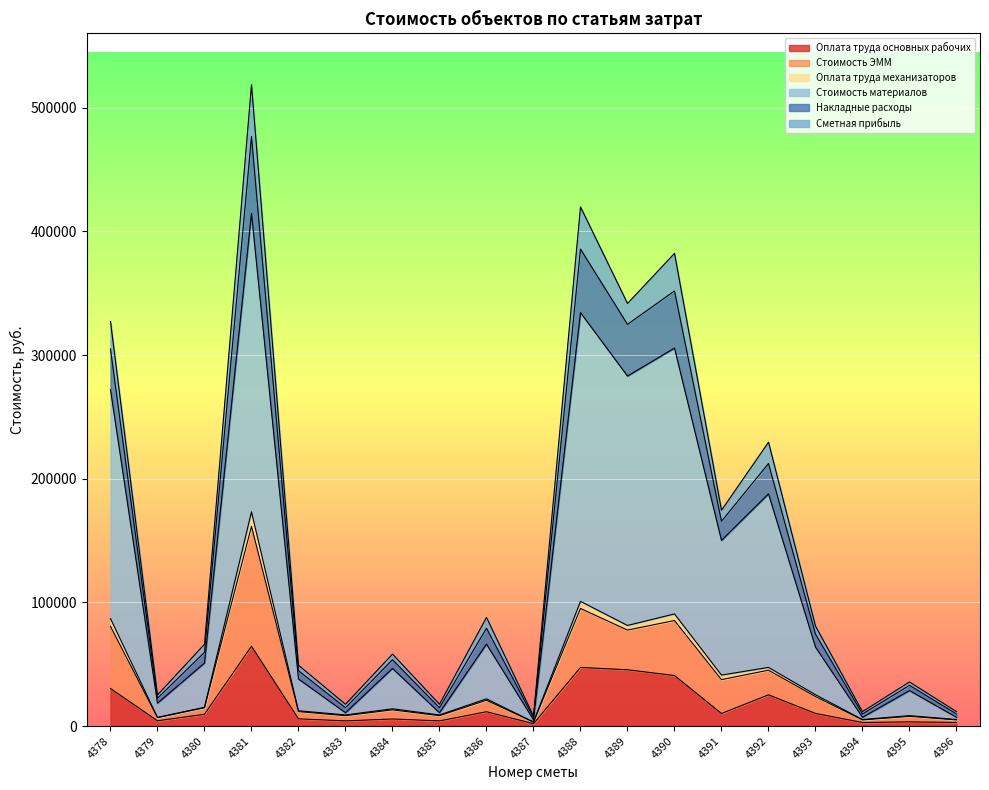

Is it true that Стоимость ЭММ equals 33869 at 4393?

False